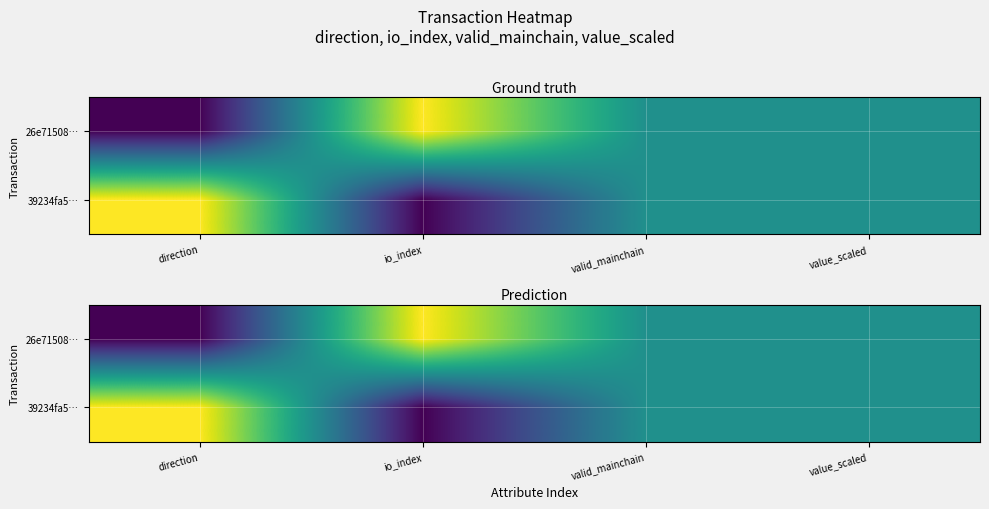

Rank the series by their maximum value, from highest to lowest.

26e71508…, 39234fa5…